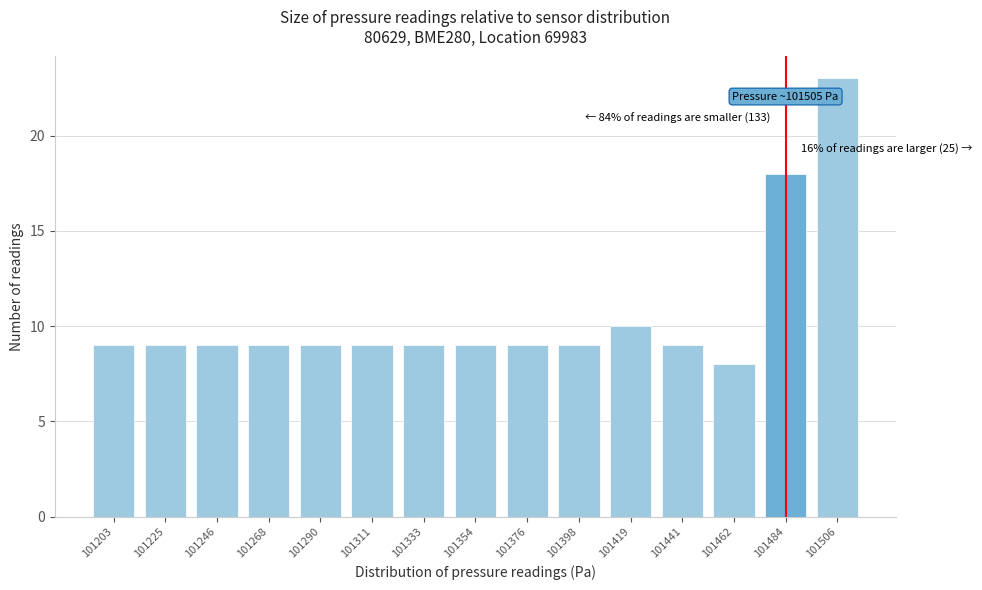

Reading left to right, what are all the values shown in this chart?

101203=9	101225=9	101246=9	101268=9	101290=9	101311=9	101333=9	101354=9	101376=9	101398=9	101419=10	101441=9	101462=8	101484=18	101506=23